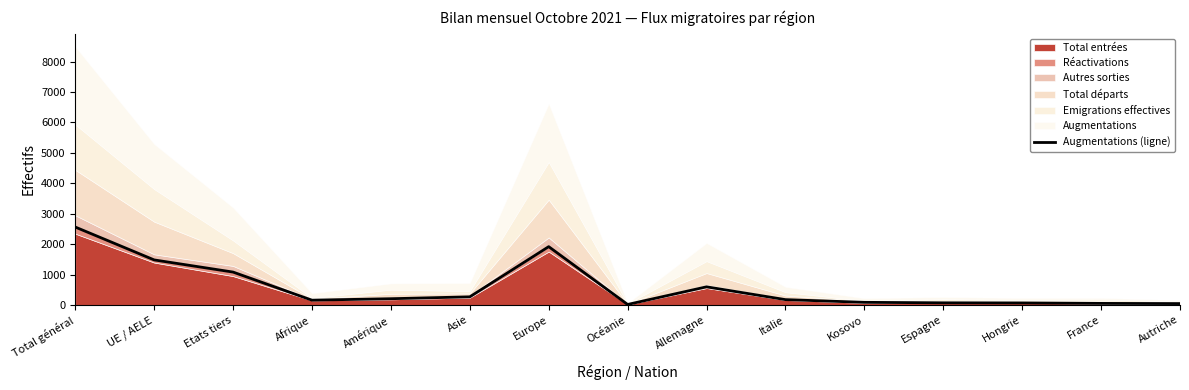

Rank the categories by value from highest to lowest.

Total général, Europe, UE / AELE, Etats tiers, Allemagne, Asie, Amérique, Italie, Afrique, Kosovo, Espagne, Hongrie, France, Autriche, Océanie